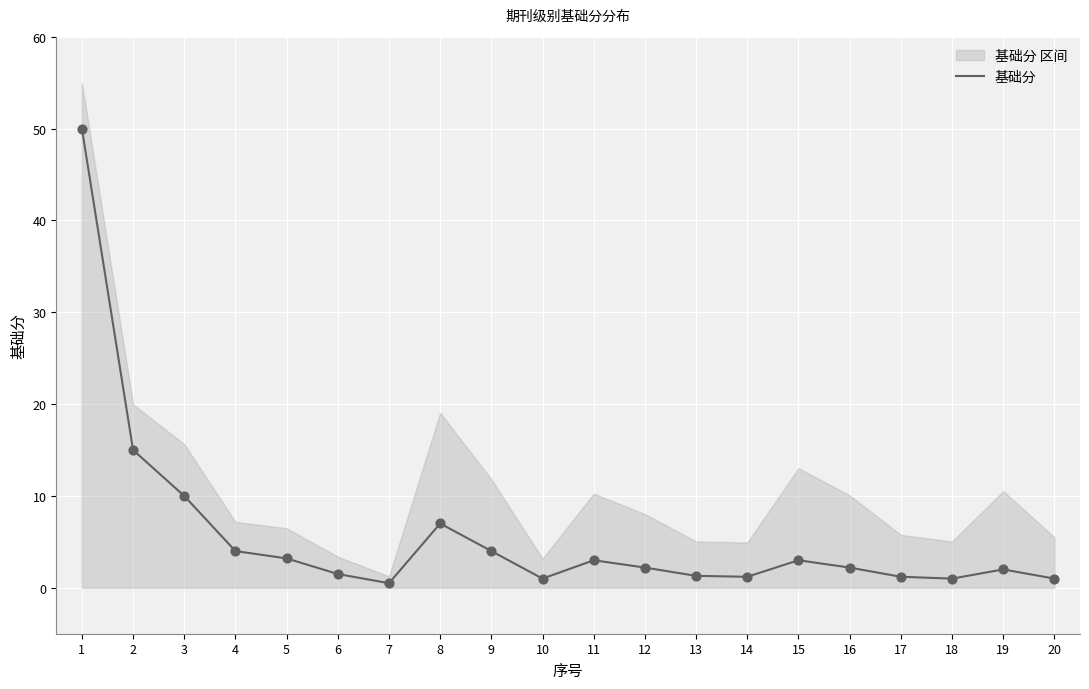

Between 14 and 2, which is larger?

2